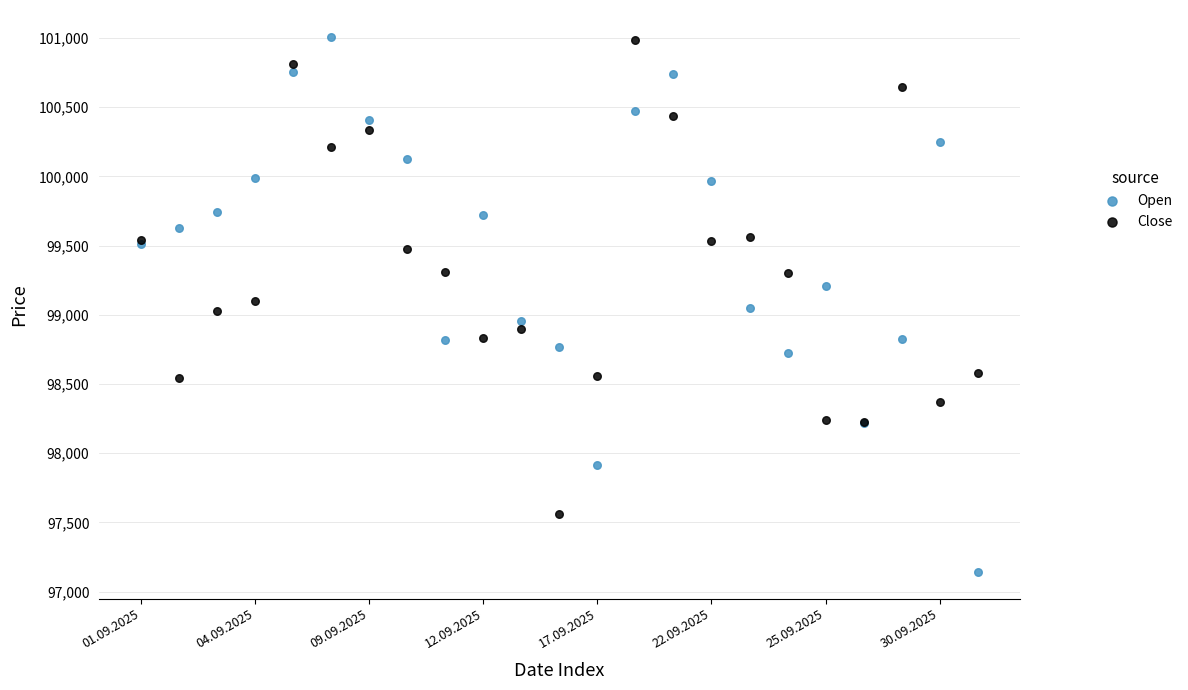

Which series has the widest spread of Y values?

Open